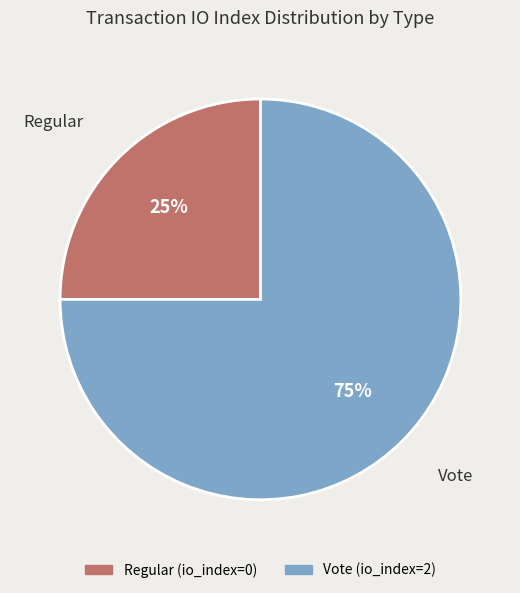

Is it true that Regular is 1% of the pie?

False